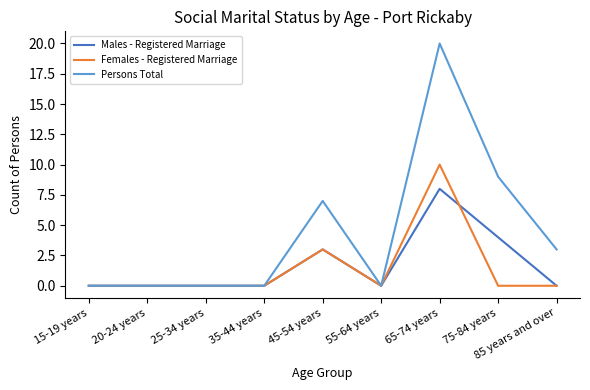

True or false: Females - Registered Marriage has more than 1 points higher than both neighbors.

True